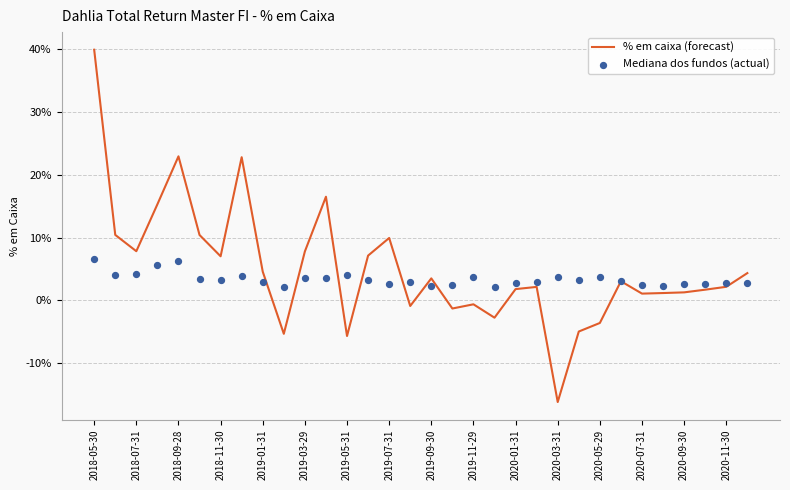

Which series has the largest total across all categories?

% em caixa (forecast)